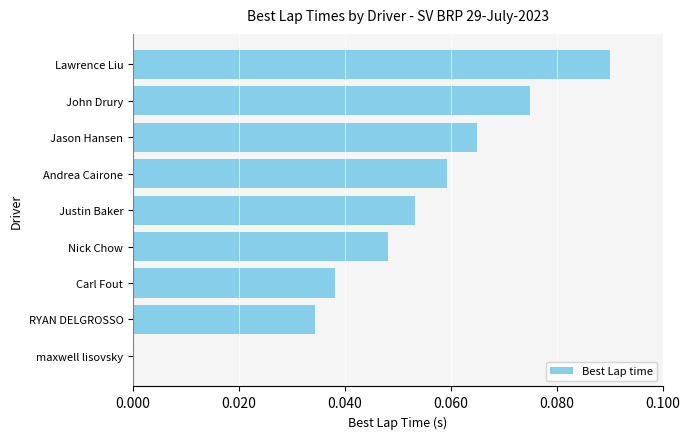

Between Lawrence Liu and RYAN DELGROSSO, which is larger?

Lawrence Liu